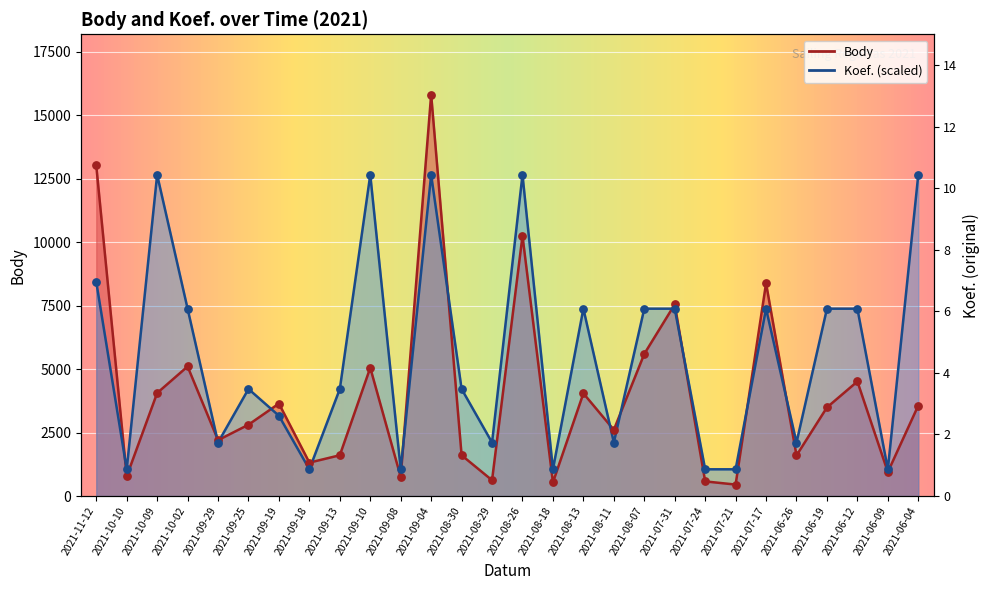

Which series contains the lowest Y value?

Body